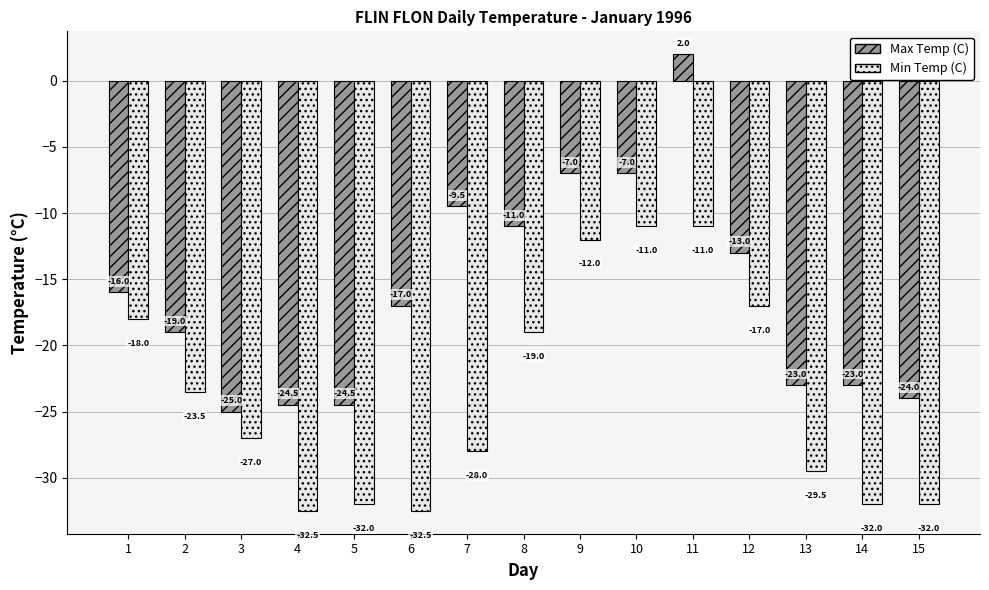

At which category does the chart reach its peak across all series?

11